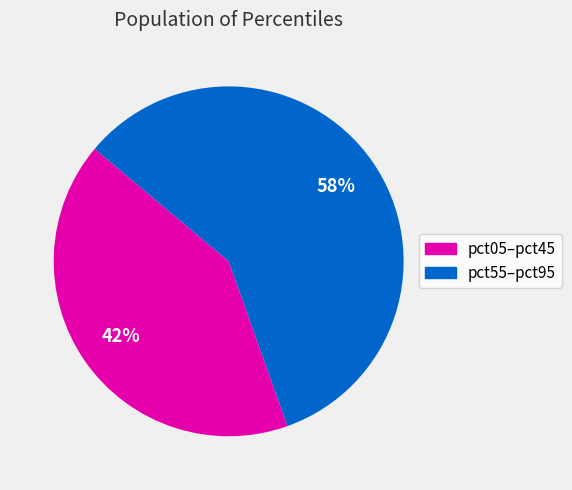

To the nearest percent, what is the average slice percentage?

50%